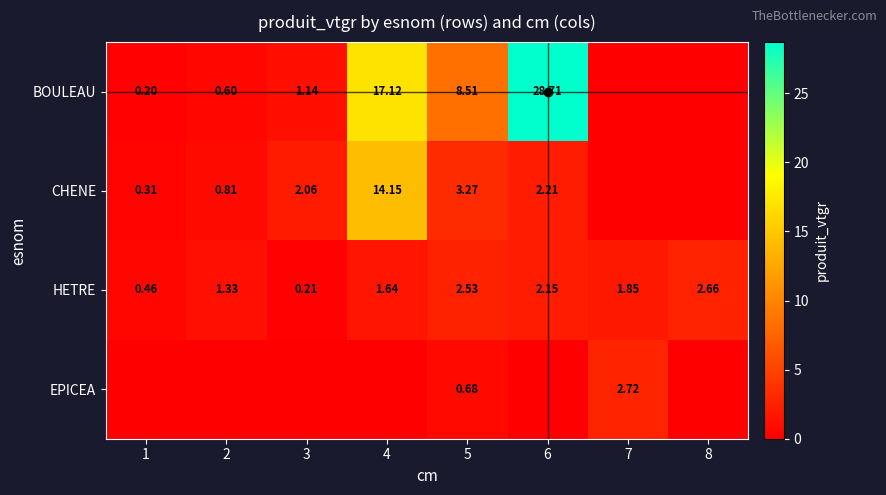

Which category has the lowest value in the HETRE series?

3